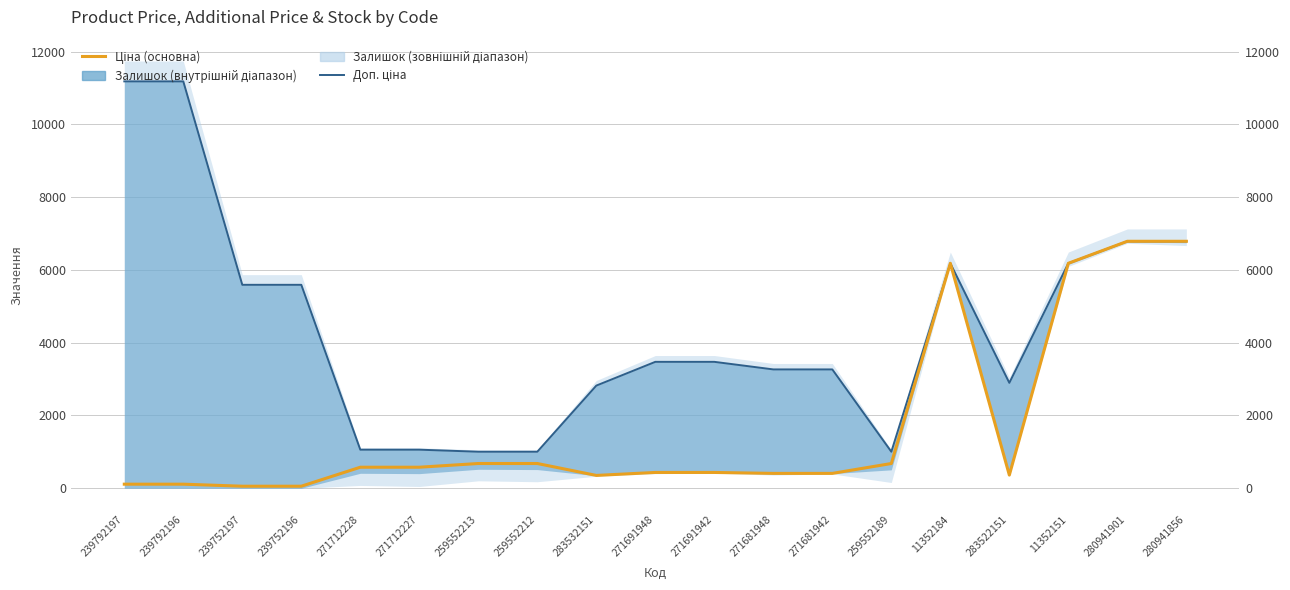

True or false: Доп. ціна and Ціна (основна) intersect in this chart.

False